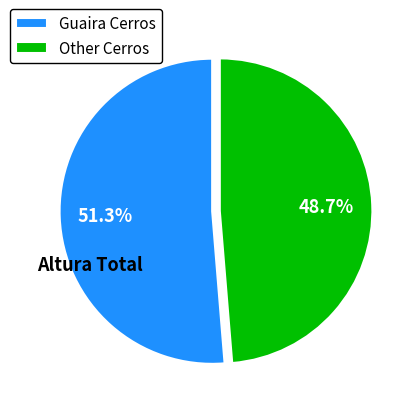

Does Guaira Cerros represent more than half of the total?

Yes